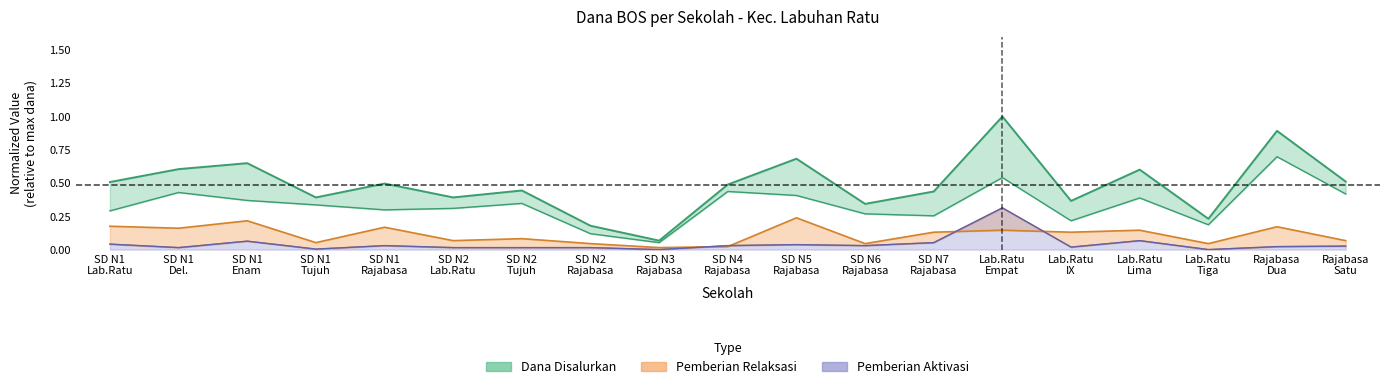

True or false: Dana Pemberian and Pemberian Aktivasi cross at least once.

False